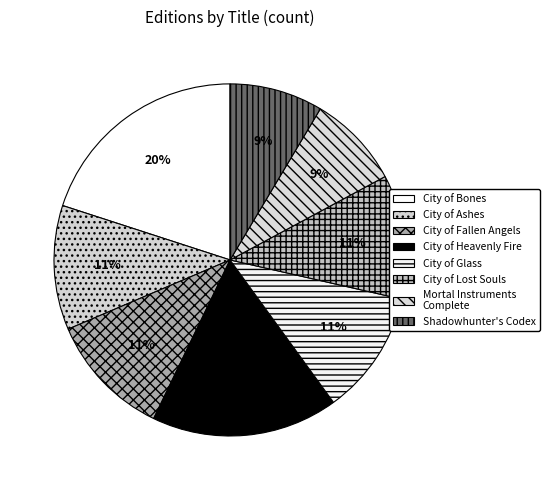

Count the number of slices in the pie.

8